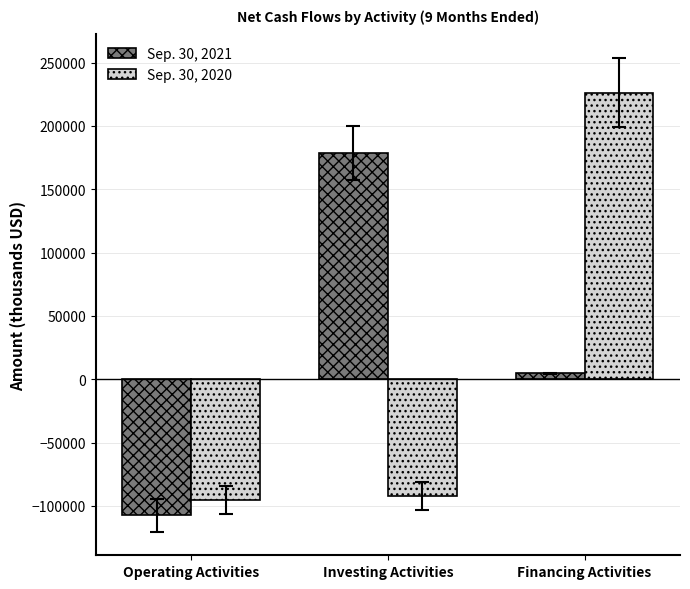

How many values in Sep. 30, 2020 are below zero?

2